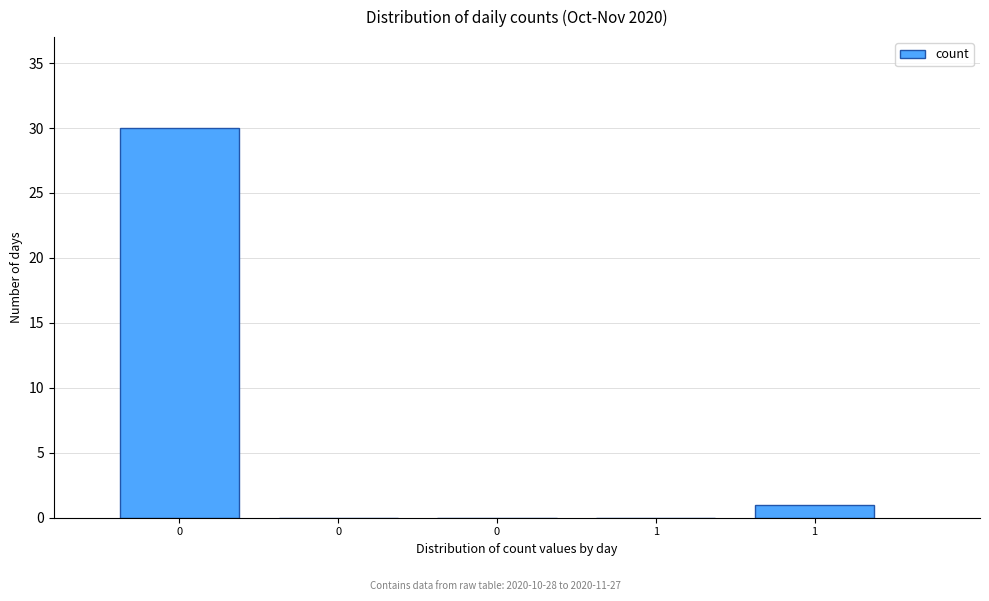

How many distinct data groups are displayed?

1